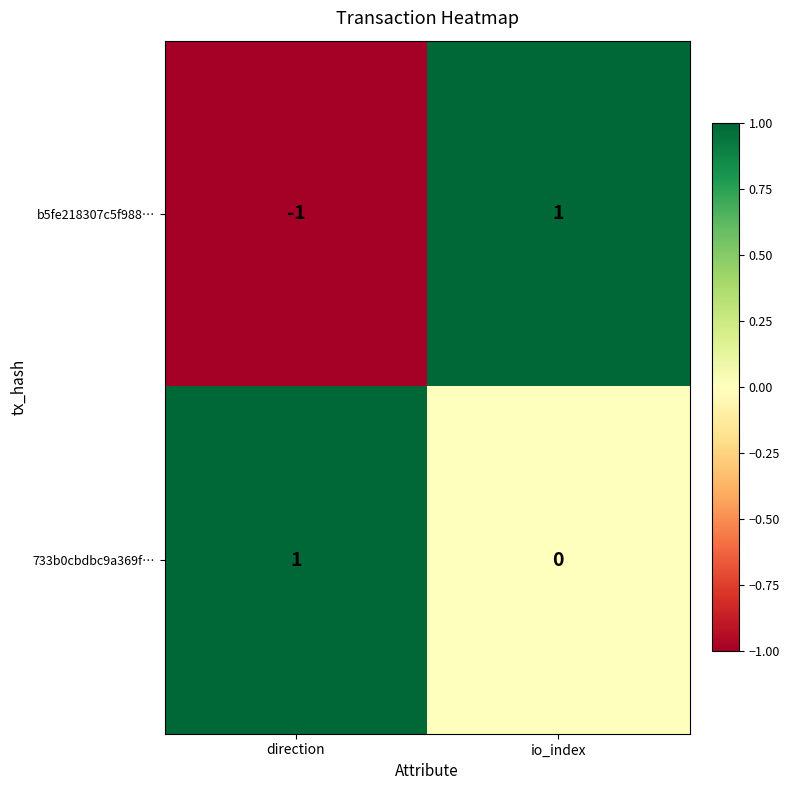

What is the difference between the highest and lowest values at direction?

2